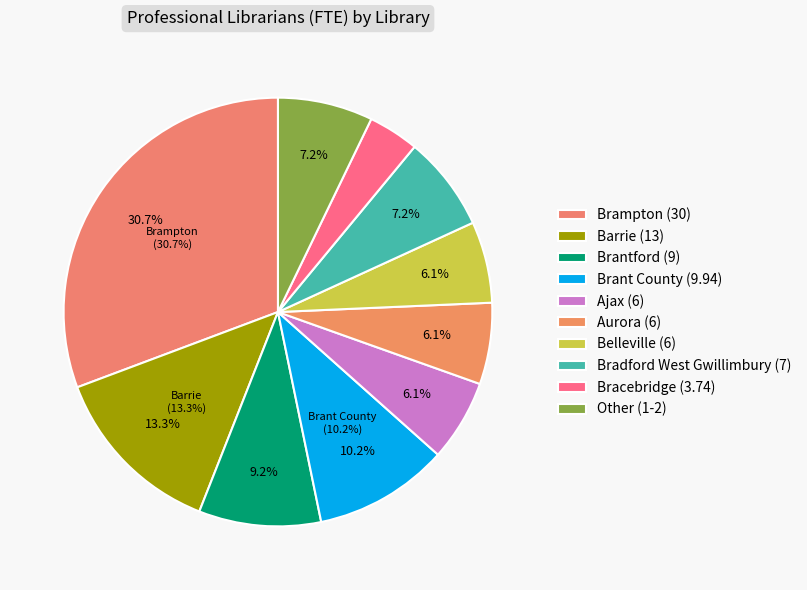

To the nearest percent, what portion does Ajax represent?

6%